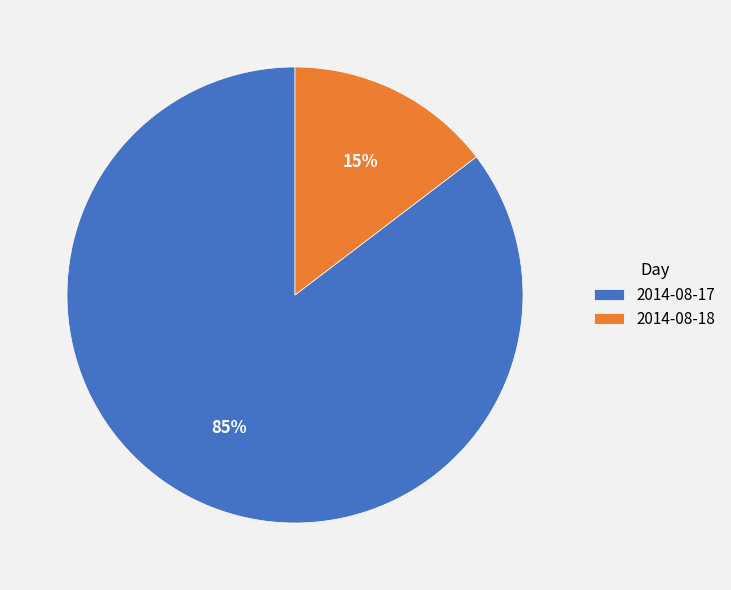

To the nearest percent, what portion does 2014-08-17 represent?

85%